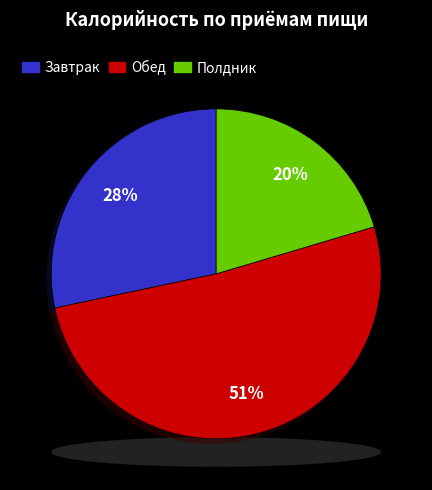

How many slices are in this pie chart?

3